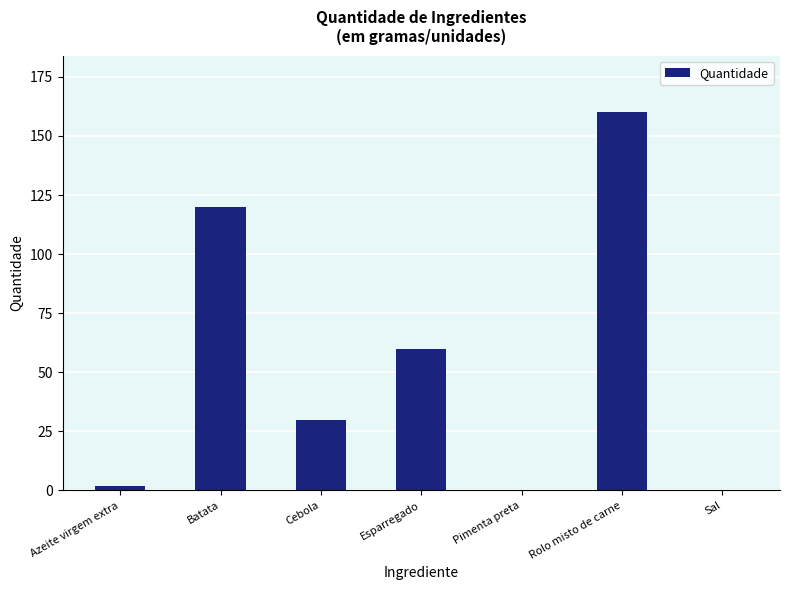

Where is the data nearest to the value 80?

Esparregado